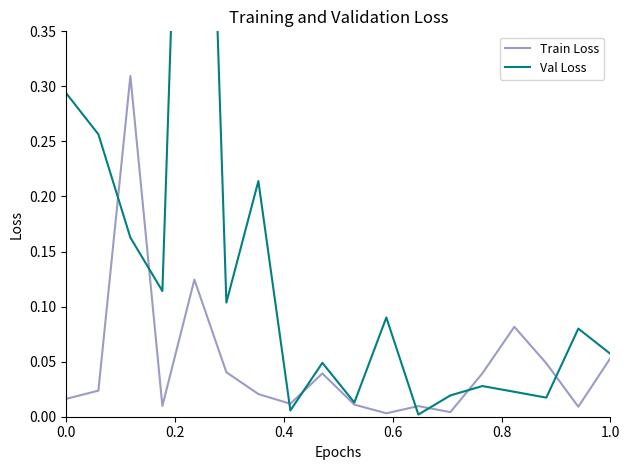

True or false: Train Loss has a value of 0.0 at 1.0.

False